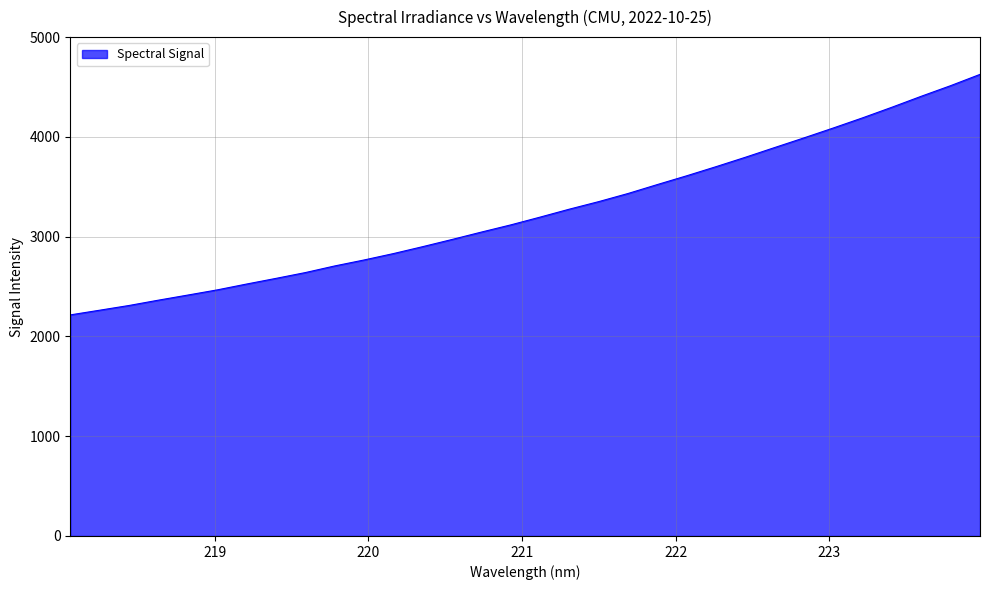

What is the greatest value displayed?

4626.5